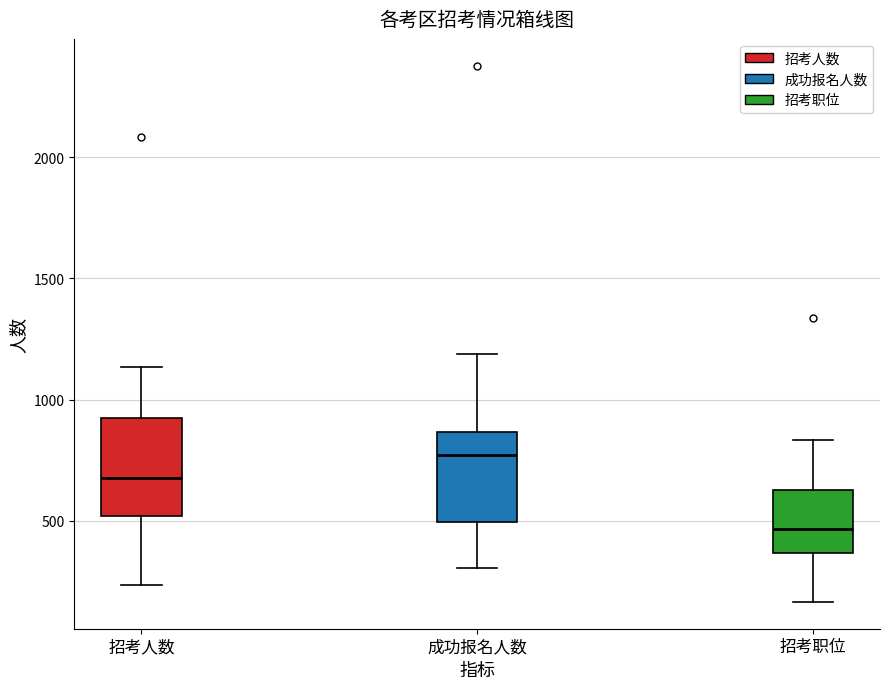

Where does the upper whisker of the box for 招考人数 end on the y-axis? The values are not printed on the chart, so give them approximately, as read against the axis.

1150